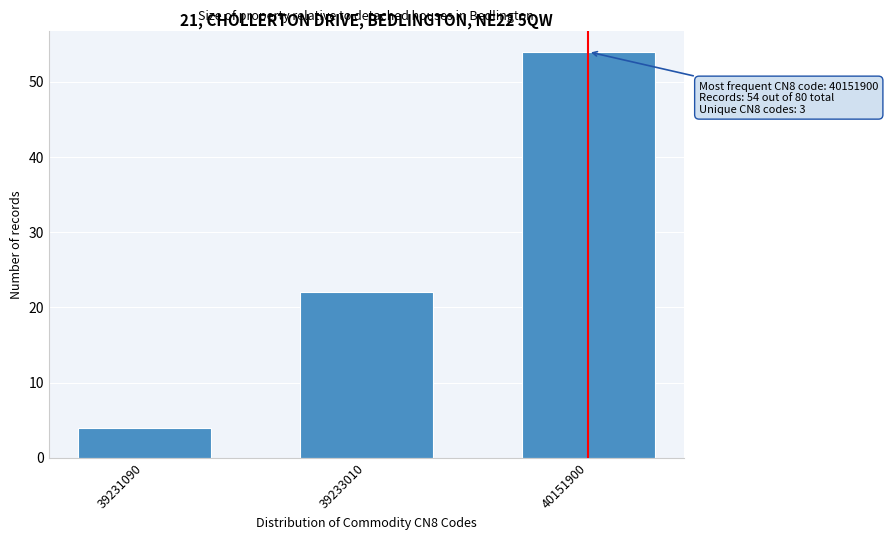

Reading right to left, what are all the values shown in this chart?

54	22	4